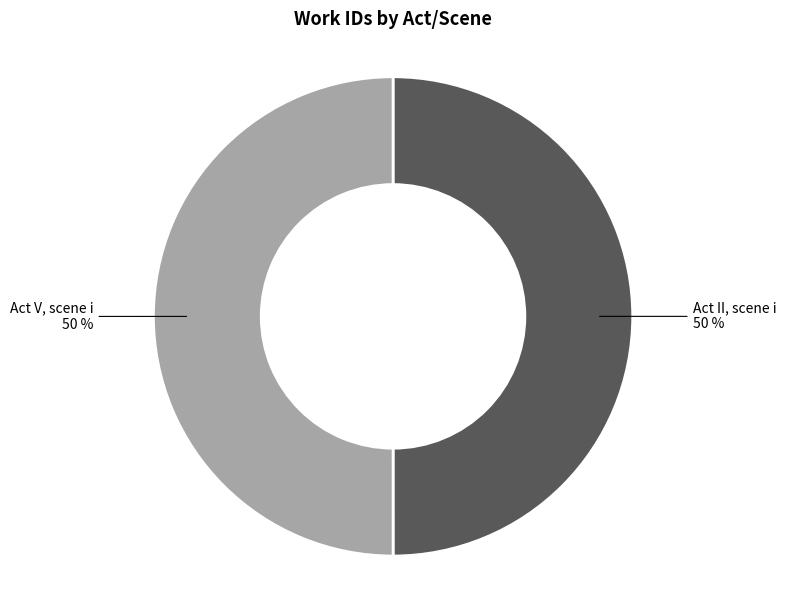

What percentage is the Act V, scene i slice, to the nearest percent?

50%